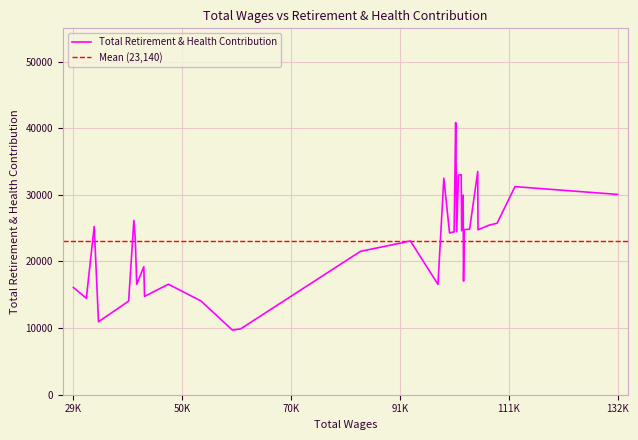

How many values are below 24353?

20